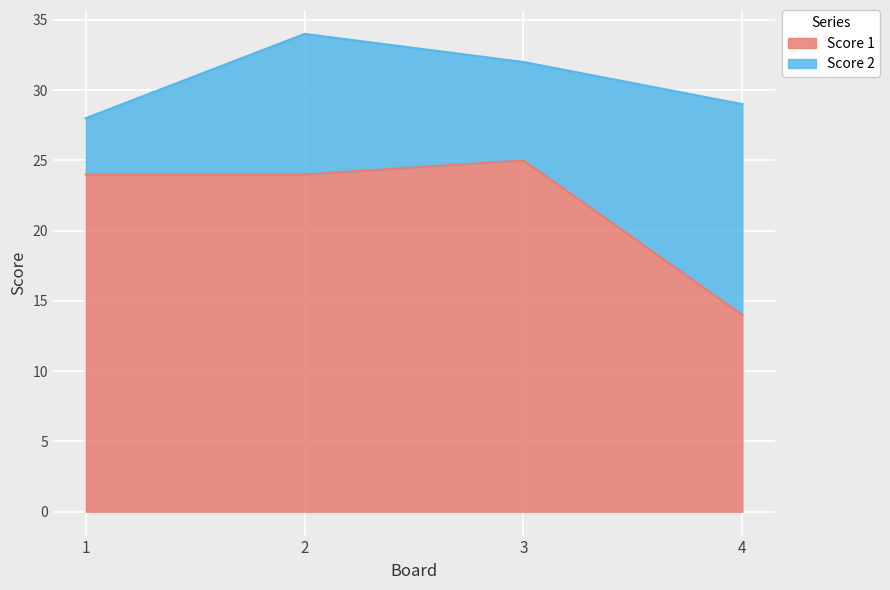

What is the ratio of the value at 4 to the value at 3?

0.6